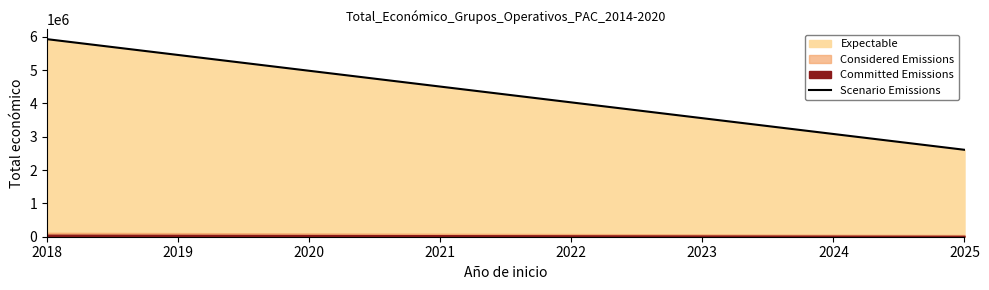

Reading left to right, list all the values displayed in this chart.

2018=5928995.0	2019=5454675.4	2020=4980355.8	2021=4506036.2	2022=4031716.6	2023=3557397.0	2024=3083077.4	2025=2608757.8